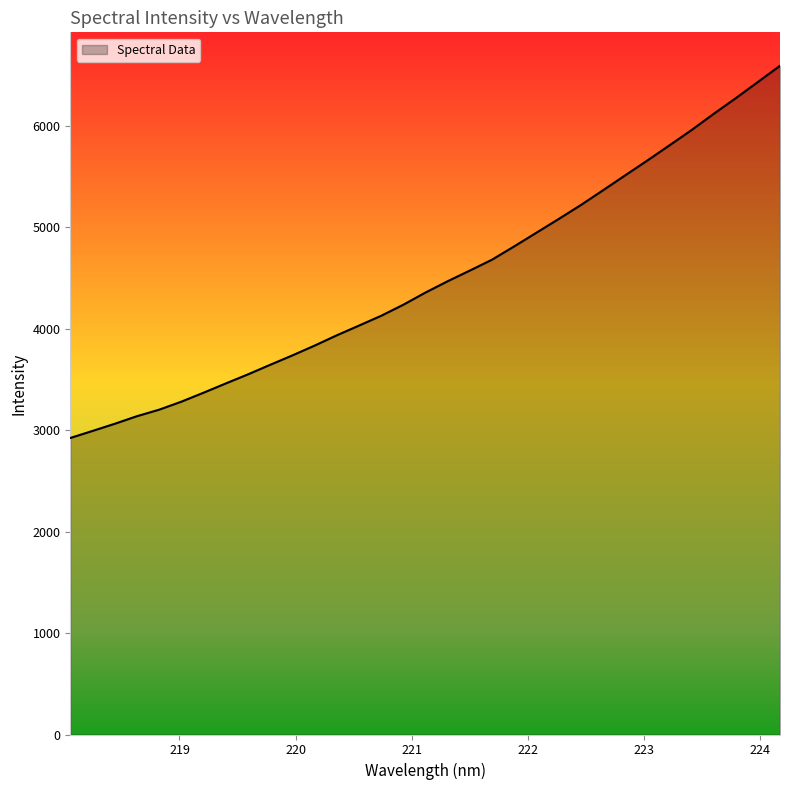

What is the difference between the maximum and minimum values?

3668.2